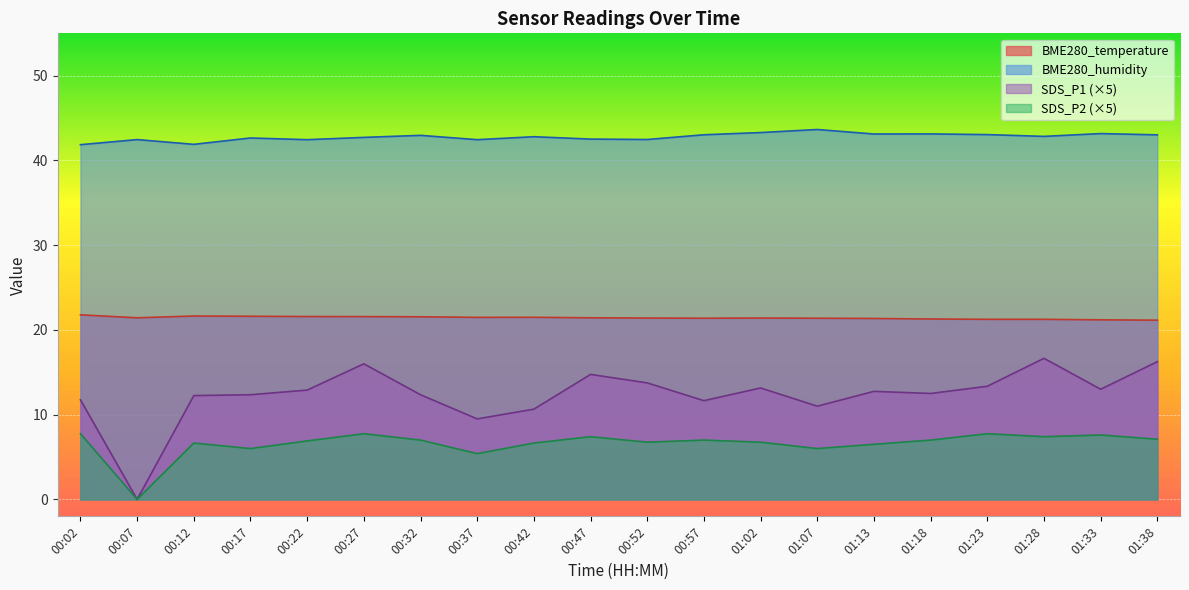

Is the value of SDS_P1 at 01:28 greater than the value of SDS_P2 at 00:22?

Yes